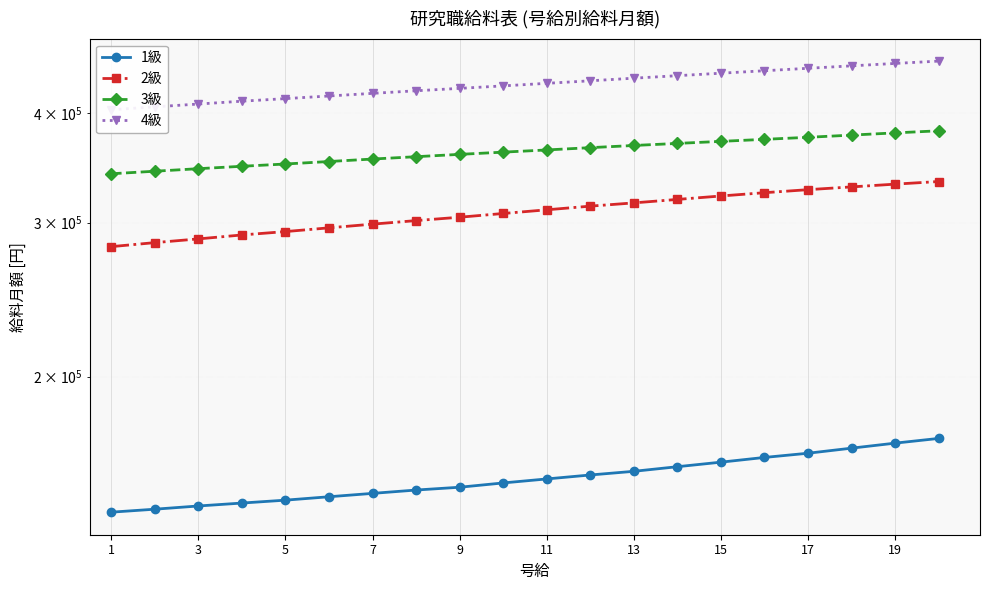

What is the lowest value of the 3級 series?

341200